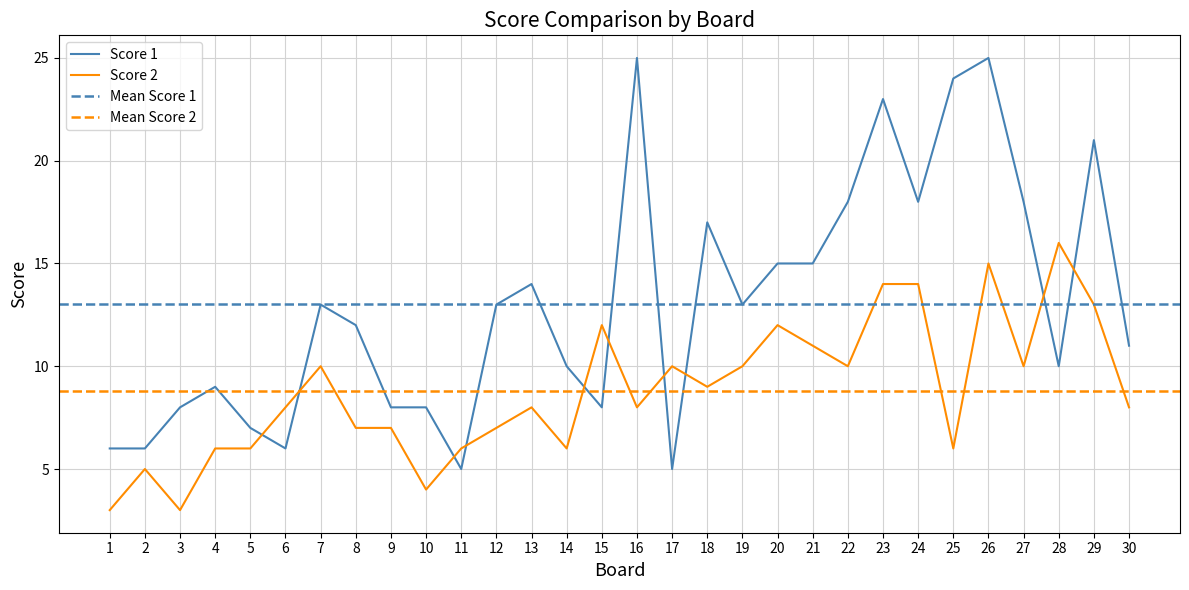

Reading right to left, transcribe all the data shown in this chart.

Score 1: 11	21	10	18	25	24	18	23	18	15	15	13	17	5	25	8	10	14	13	5	8	8	12	13	6	7	9	8	6	6
Score 2: 8	13	16	10	15	6	14	14	10	11	12	10	9	10	8	12	6	8	7	6	4	7	7	10	8	6	6	3	5	3